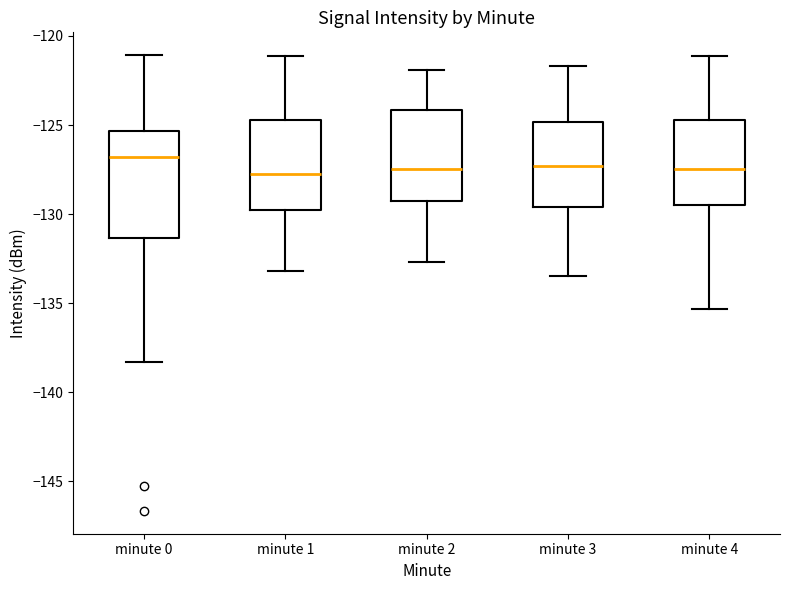

Where does the median line of the box for minute 4 sit on the y-axis? The values are not printed on the chart, so give them approximately, as read against the axis.

-127.5